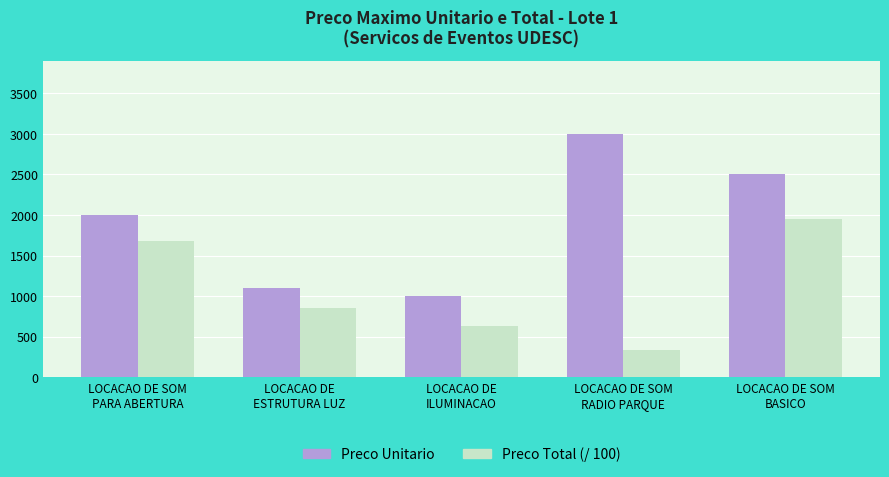

Are the bars grouped side by side (vs. stacked)?

Yes